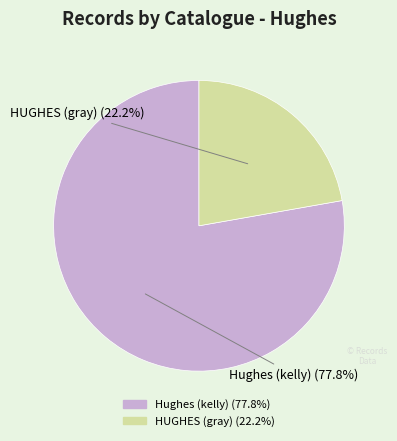

Count the number of slices in the pie.

2